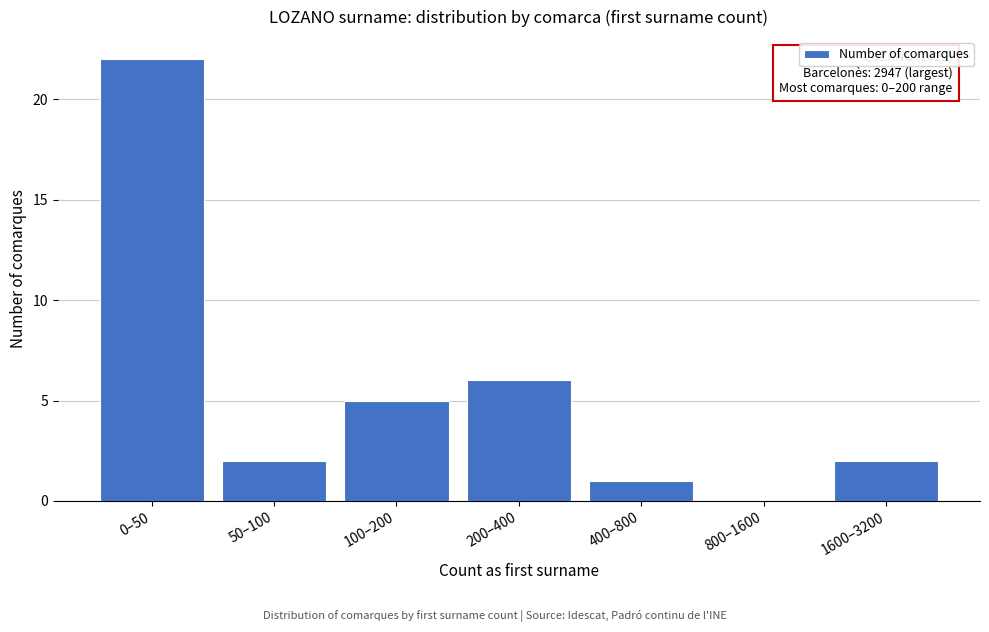

Reading left to right, transcribe all the data shown in this chart.

0–50=22	50–100=2	100–200=5	200–400=6	400–800=1	800–1600=0	1600–3200=2